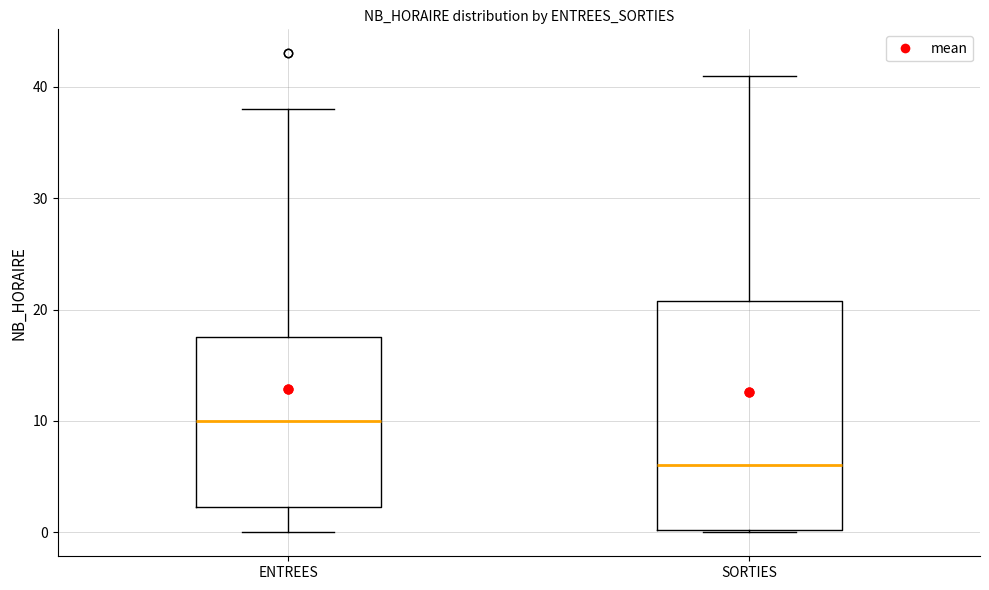

Reading left to right, transcribe this box plot: for each box, give where its median line is, the range the box spans, and where its two whiskers end, as read against the y-axis. The values are not printed on the chart, so give them approximately, as read against the axis.

ENTREES: median 10, box 2 to 18, whiskers 0 to 38
SORTIES: median 6, box 0 to 21, whiskers 0 to 41